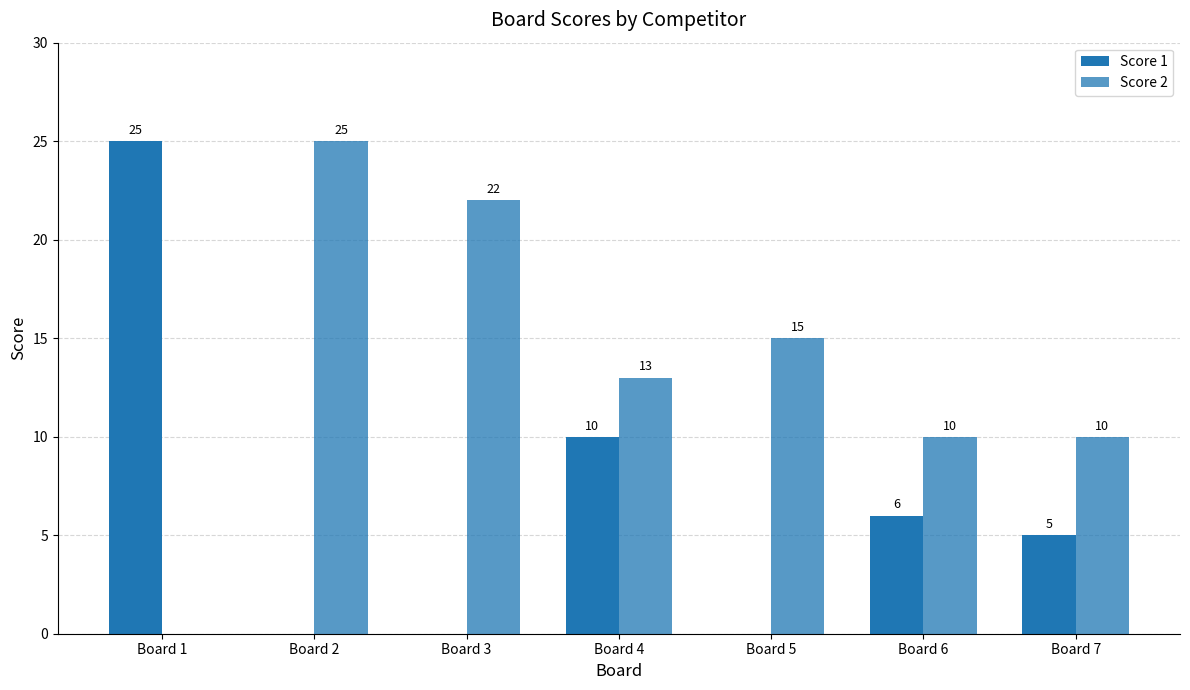

At which label is Score 1 closest to 12?

Board 4